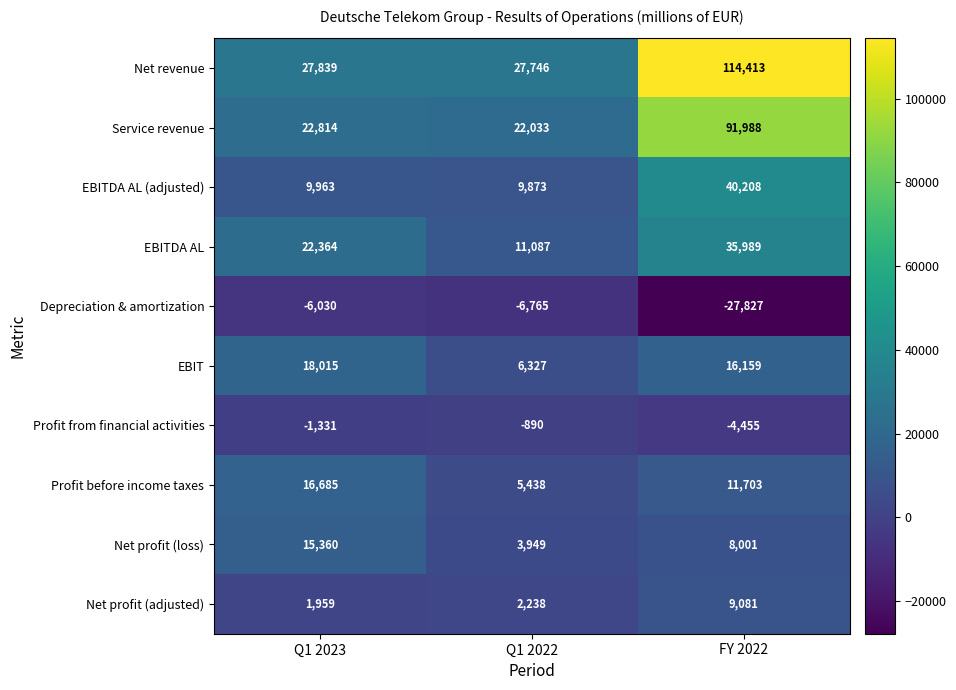

Between Q1 2022 and Q1 2023, which is larger?

Q1 2023